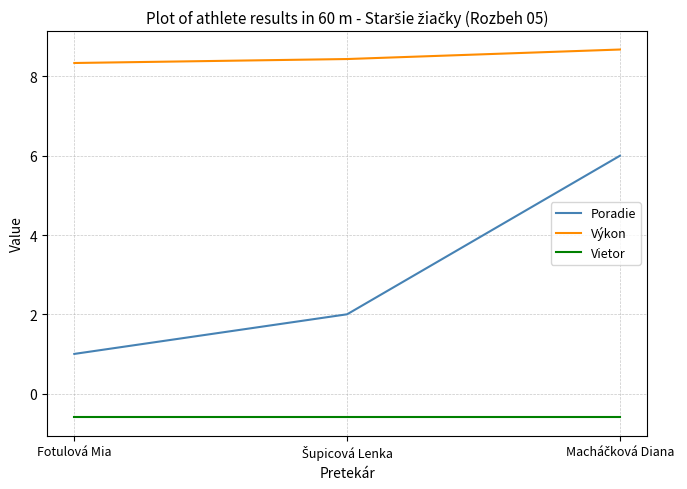

Count the number of categories in the chart.

3